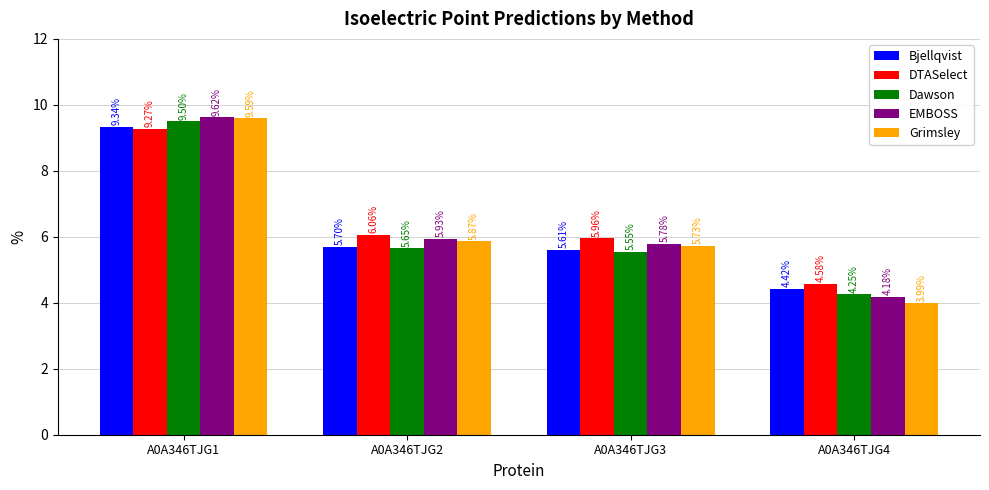

What is the average value of the EMBOSS series?

6.4